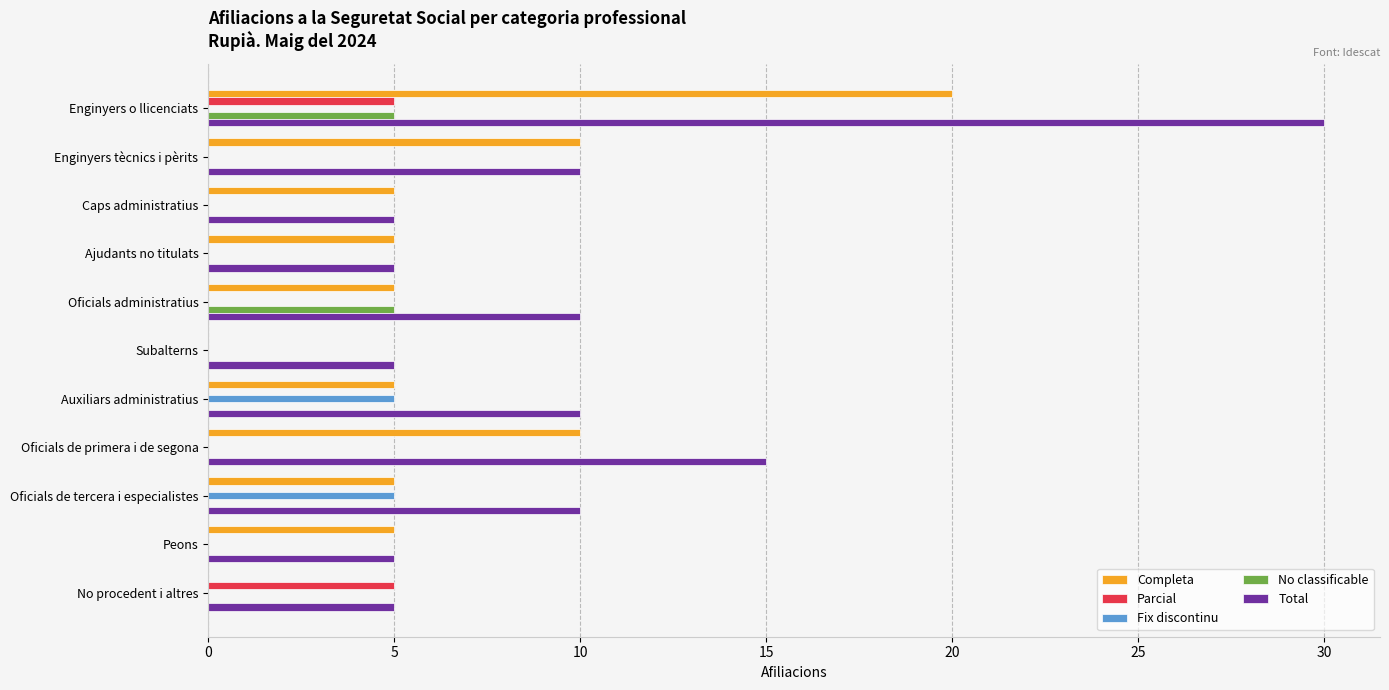

Count the number of categories in the chart.

11